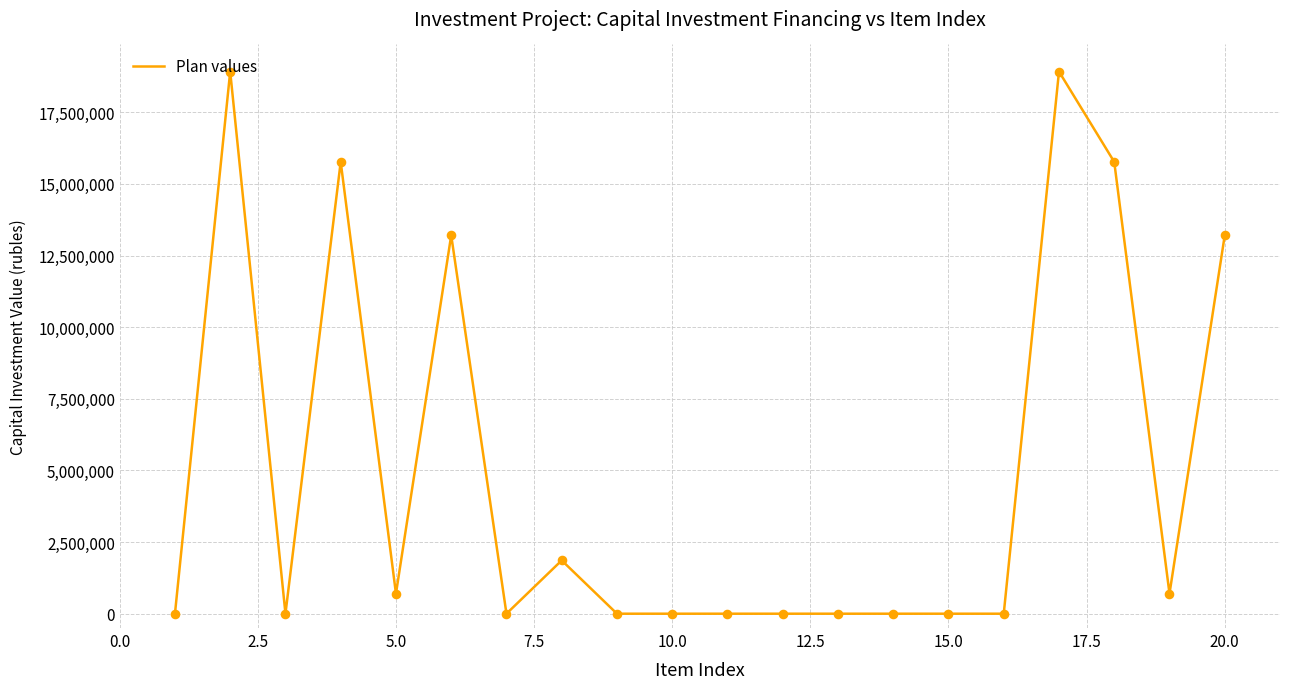

What is the difference between the maximum and minimum values?

18922190